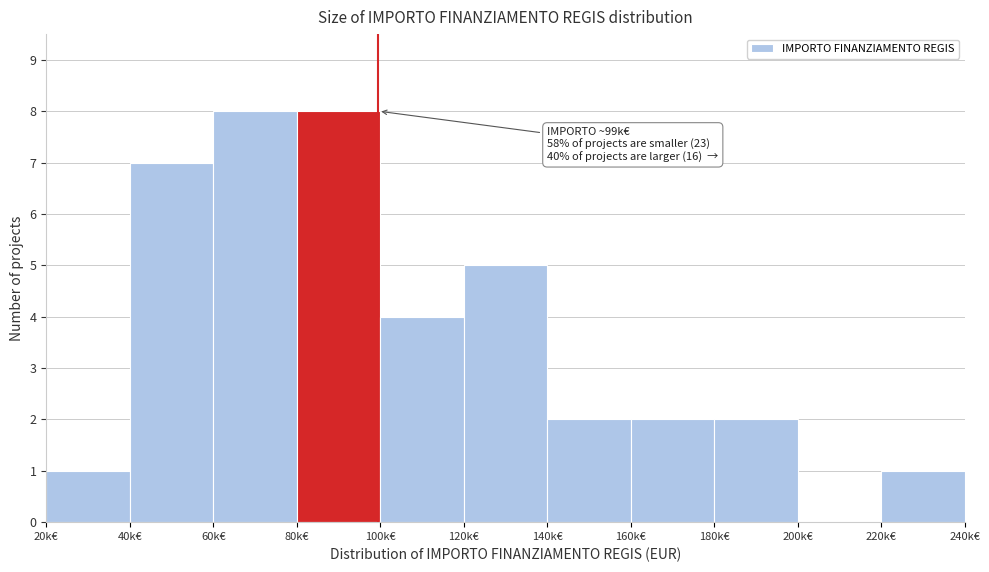

Reading right to left, extract all data points from this chart.

220k€=1	200k€=0	180k€=2	160k€=2	140k€=2	120k€=5	100k€=4	80k€=8	60k€=8	40k€=7	20k€=1